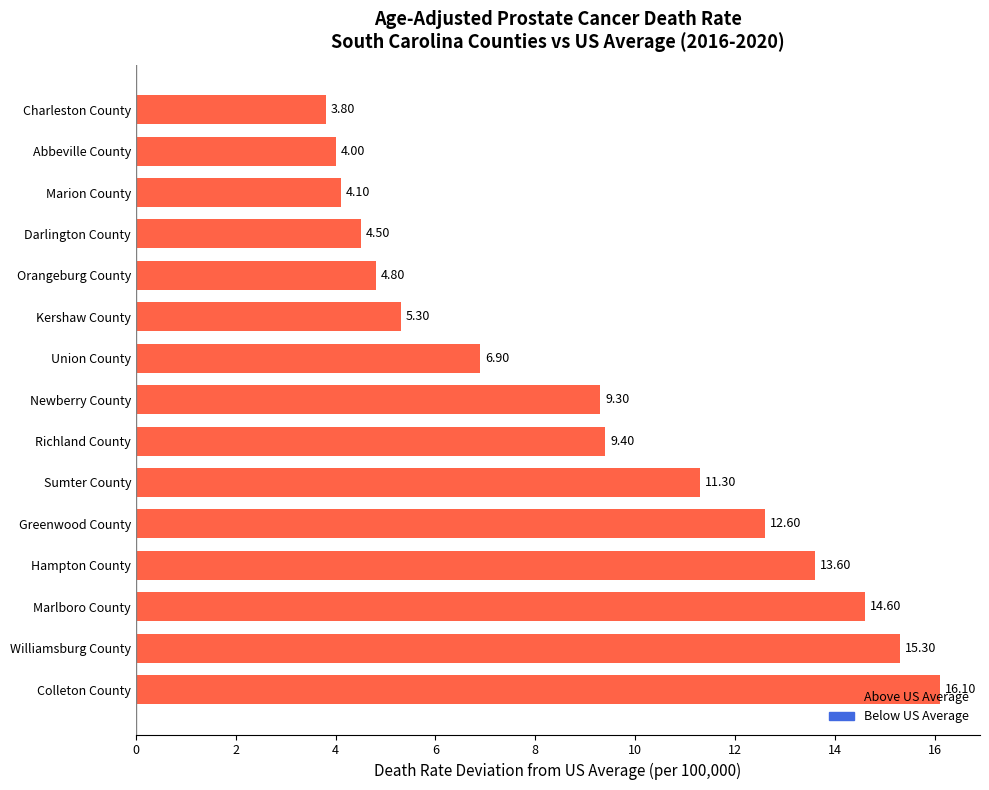

What is the minimum value shown in the chart?

3.8